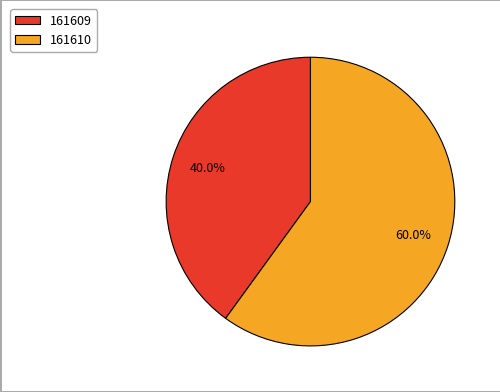

Combined, what portion of the pie is 161610 and 161609?

100.0%